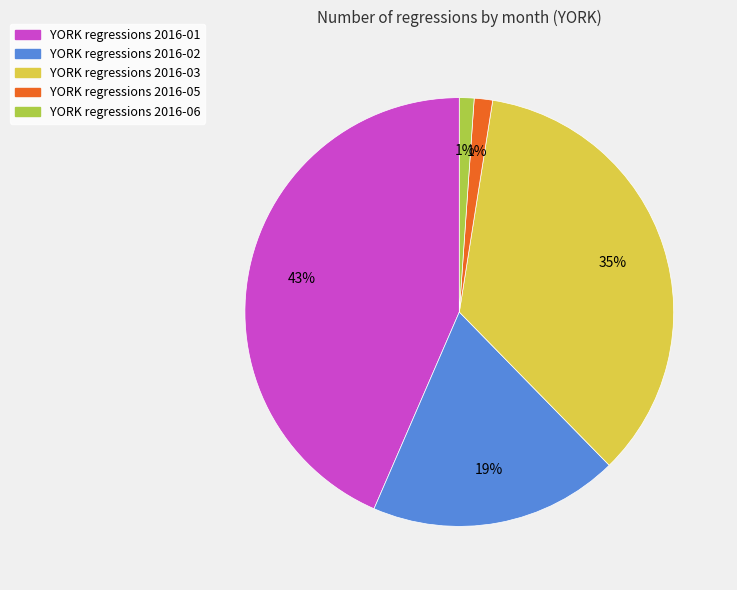

To the nearest percent, what is the combined percentage of YORK regressions 2016-05 and YORK regressions 2016-02?

20%